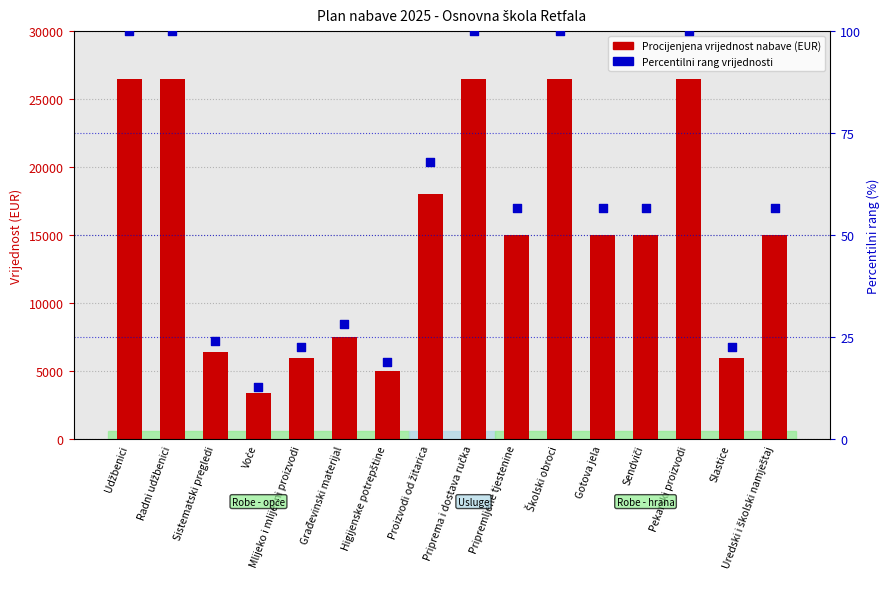

Is the value of Procijenjena vrijednost nabave (EUR) at Pripremljene tjestenine greater than the value of Percentilni rang vrijednosti at Sendviči?

Yes